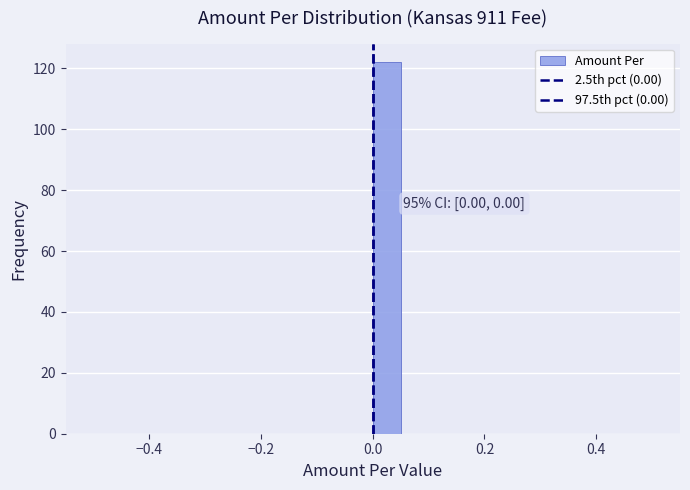

Read against the x-axis, roughly where is the centre of the tallest bar?

0.02